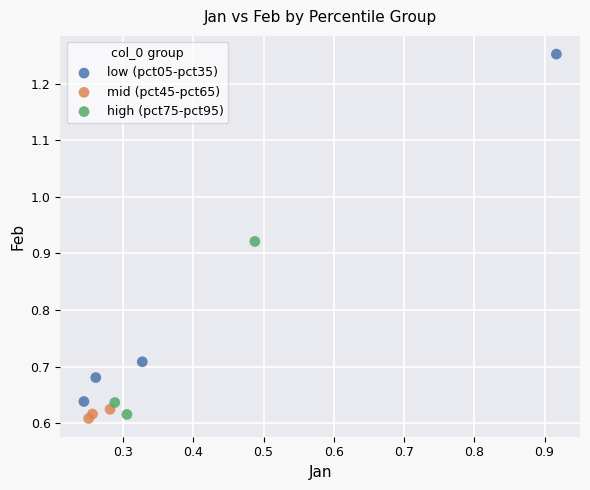

Which series has the widest spread of Y values?

low (pct05-pct35)